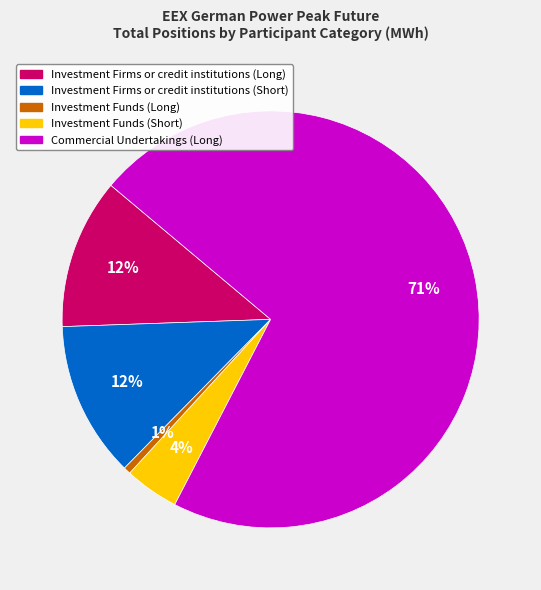

Which has a higher value, Investment Firms or credit institutions (Long) or Investment Funds (Long)?

Investment Firms or credit institutions (Long)